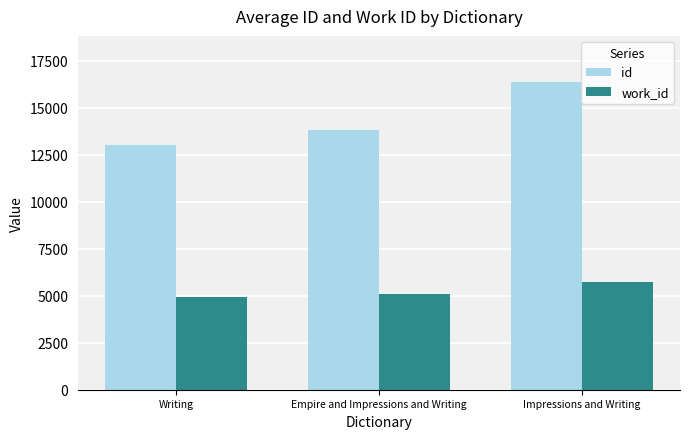

How many bars are there in total?

6